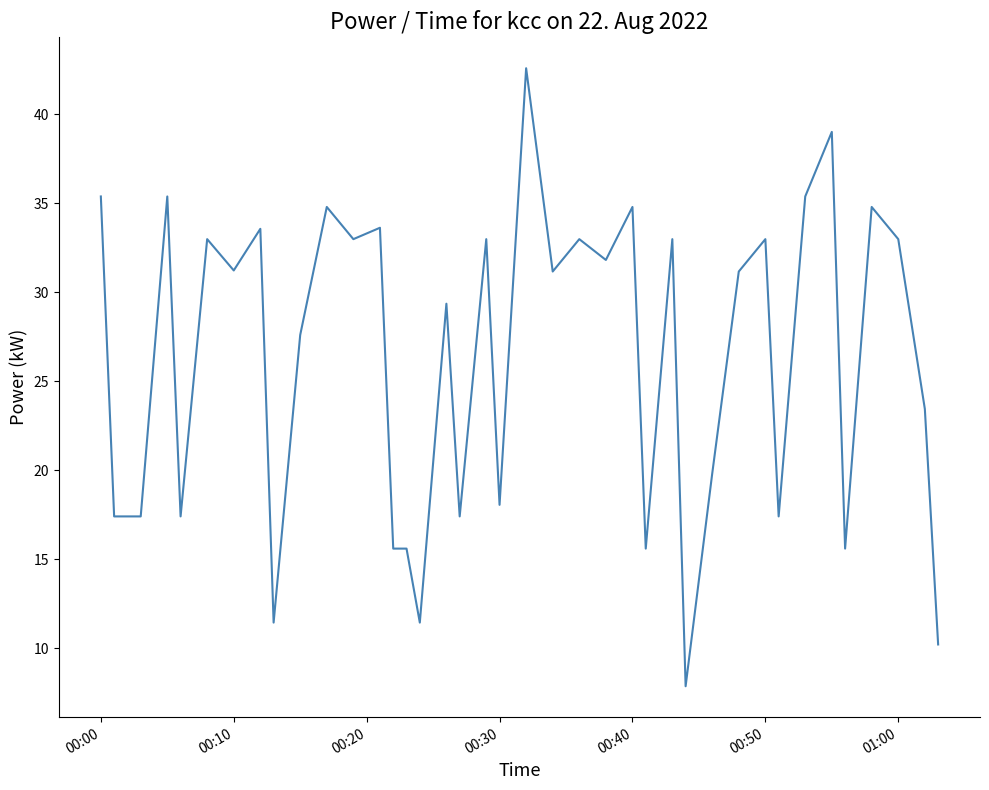

What is the greatest value displayed?

42.6